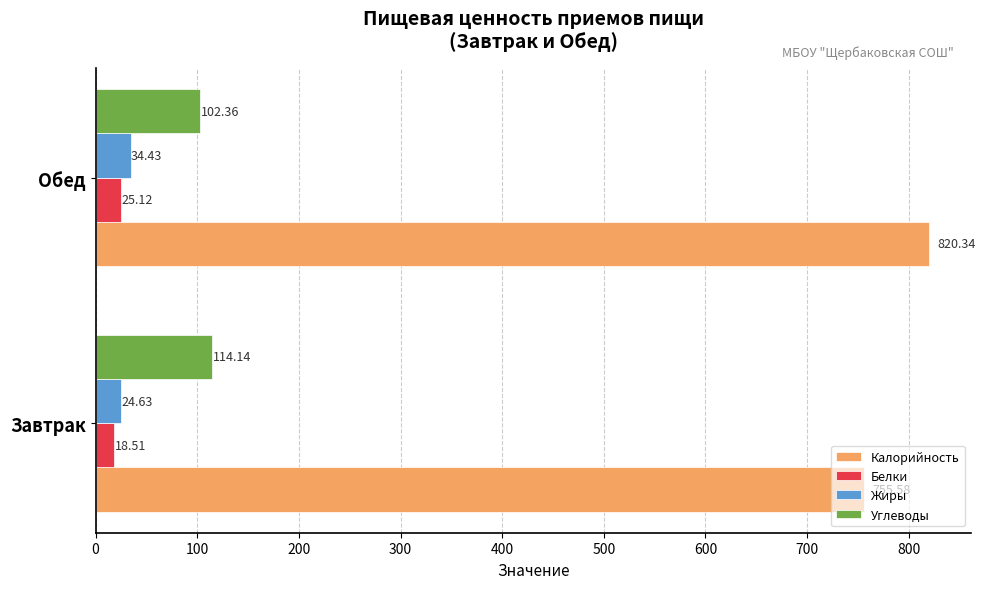

What is the difference between the highest and lowest values at Обед?

795.2